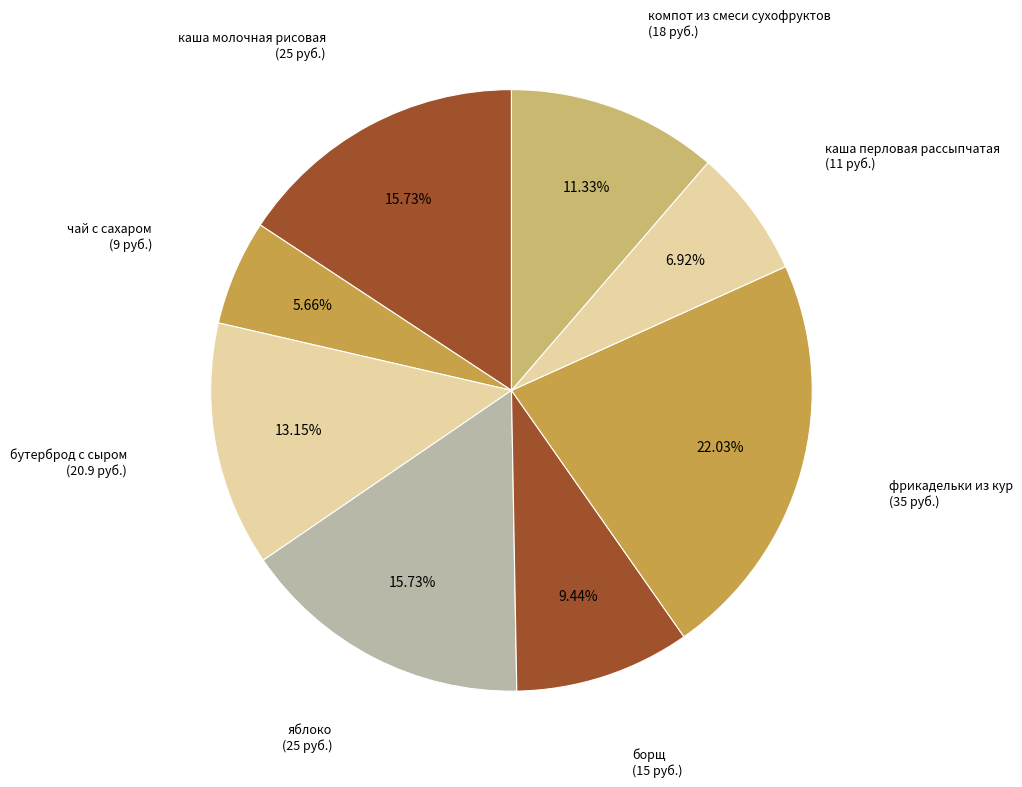

How many segments does this pie chart have?

8